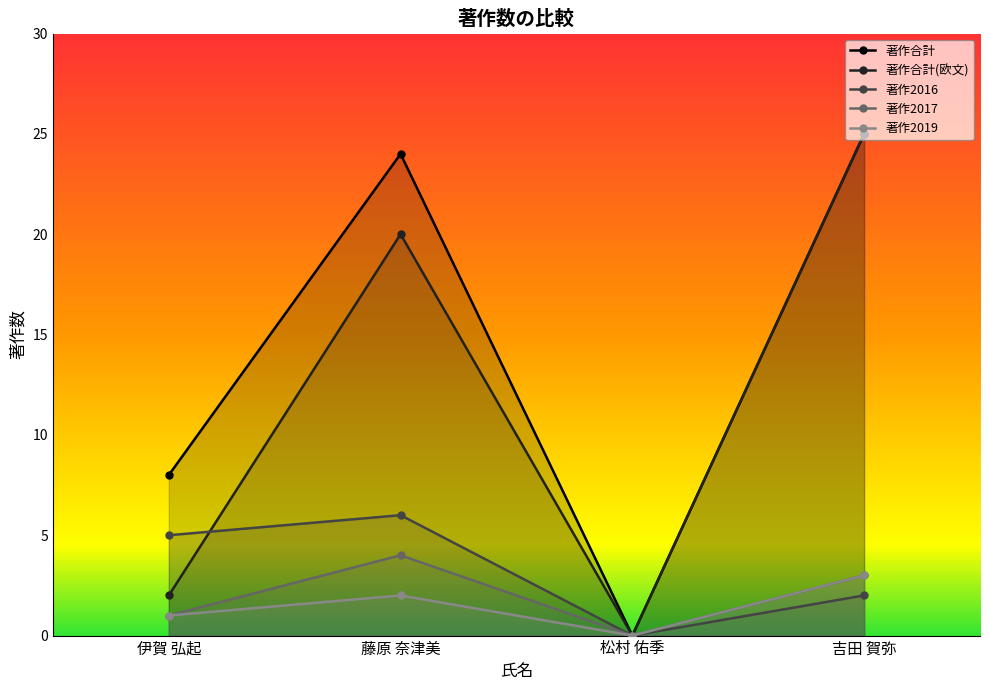

How many lines are shown in the chart?

5